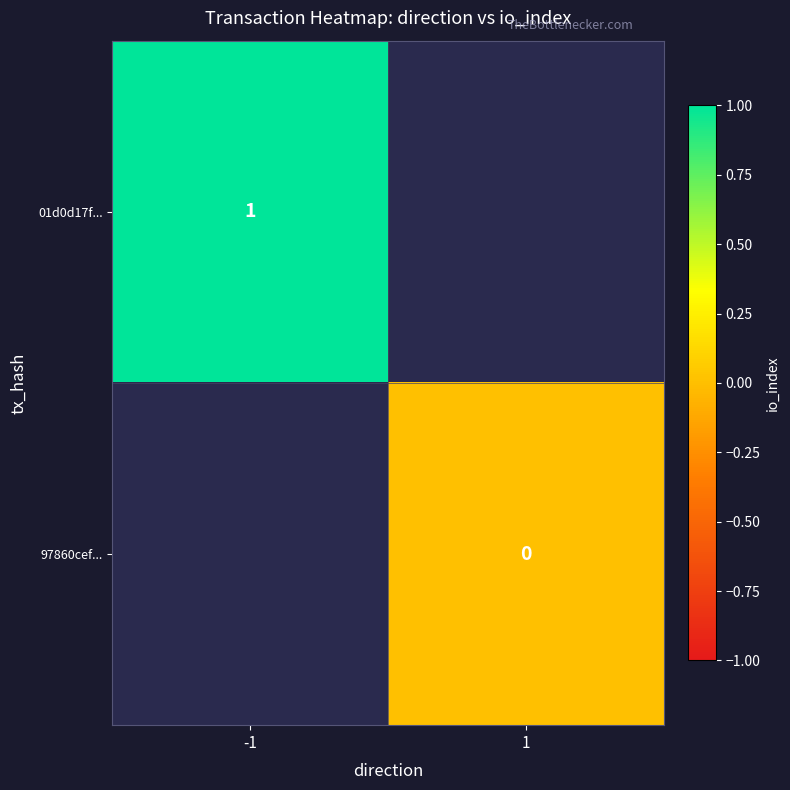

How many series are shown in this chart?

2